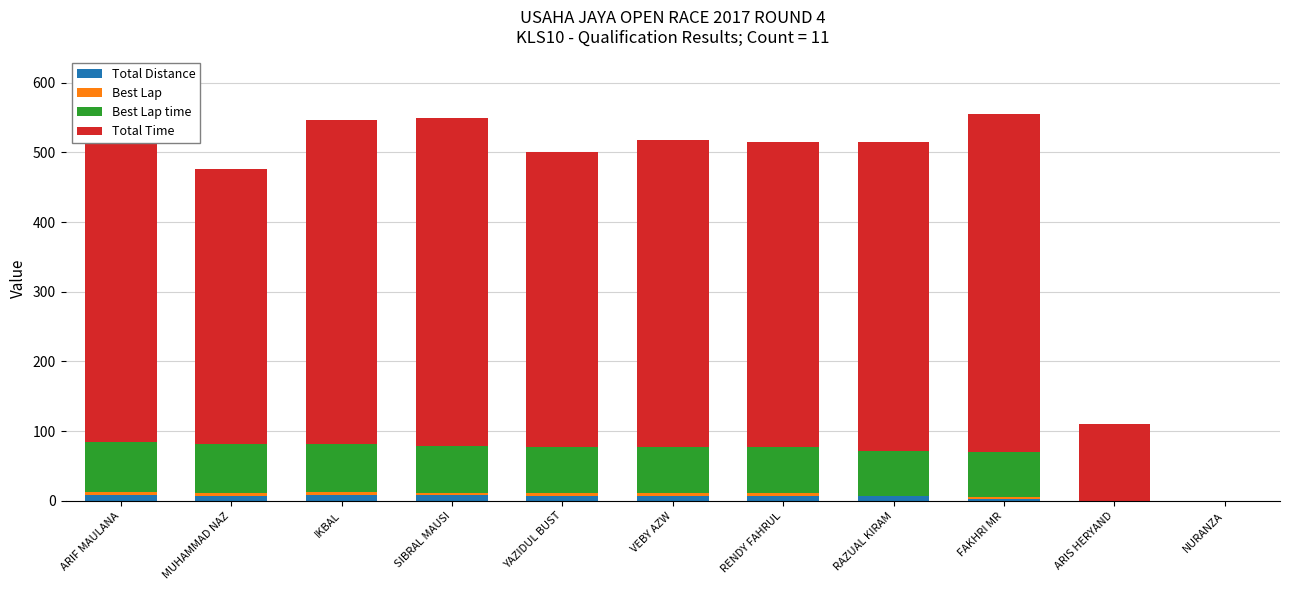

The Total Distance series shows 0.0 at ARIS HERYAND. True or false?

True